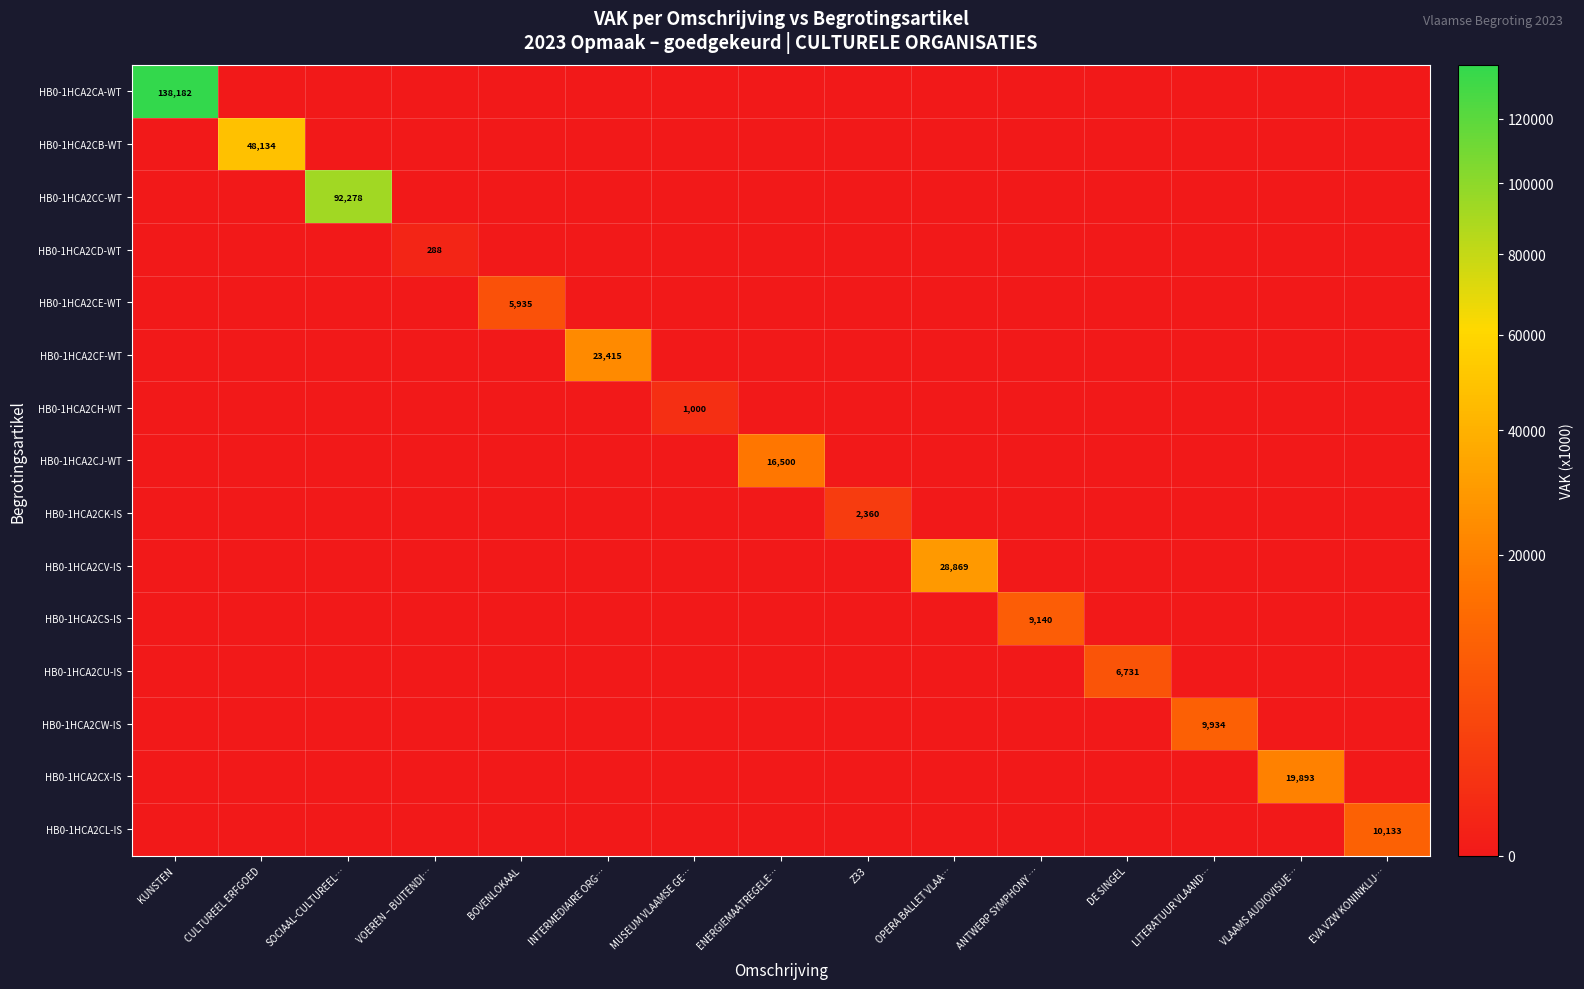

What is the maximum value shown in the chart?

138182